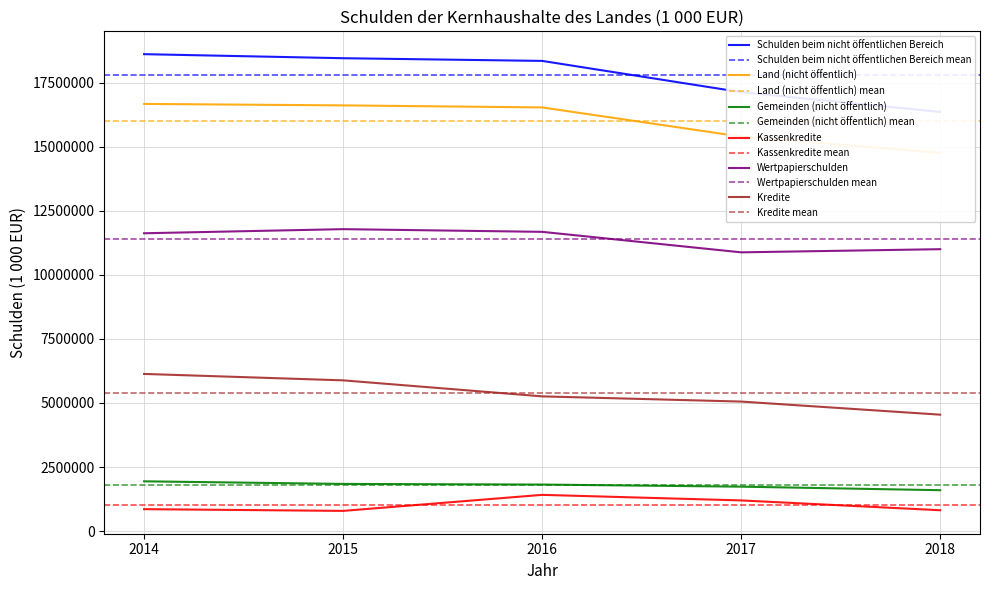

Does the chart display data point markers on the line(s)?

No